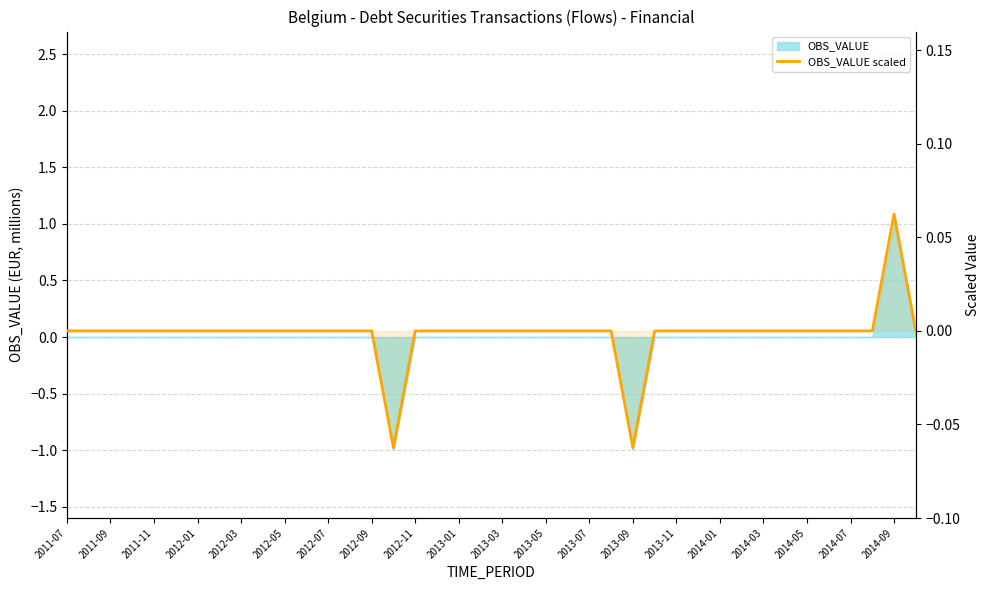

At which label is the value closest to 0?

2011-07